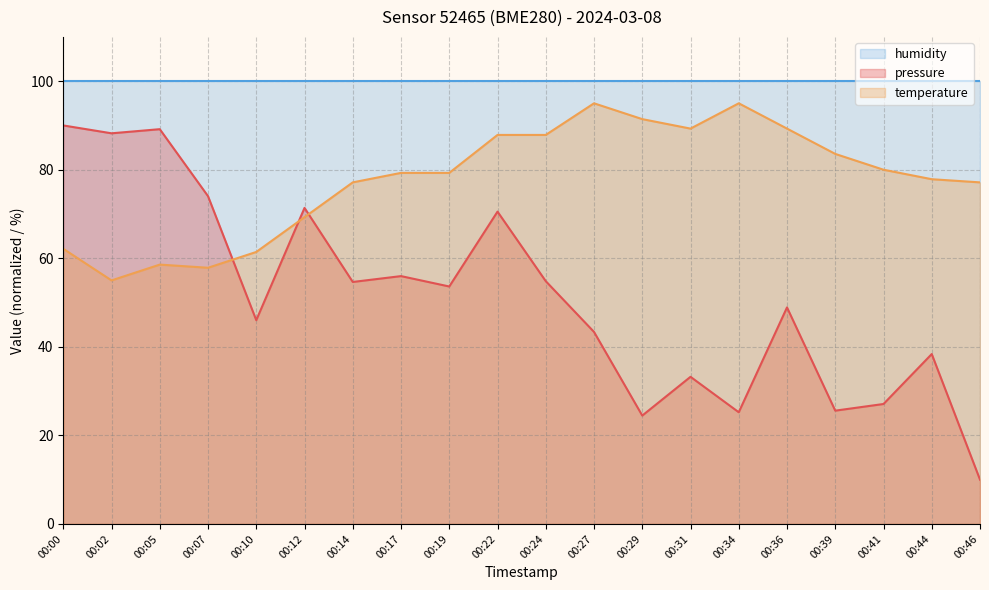

Which series has the largest range (max minus min)?

pressure